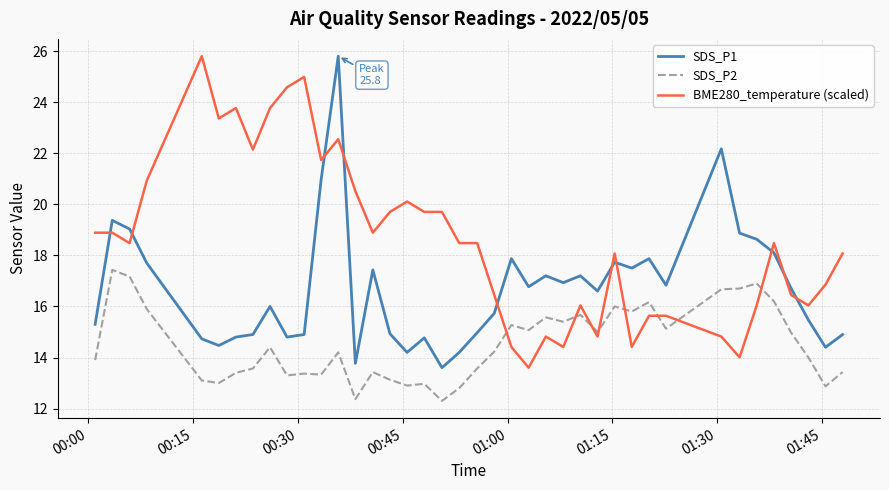

List the series in order of their overall mean, highest first.

BME280_temperature (scaled), SDS_P1, SDS_P2